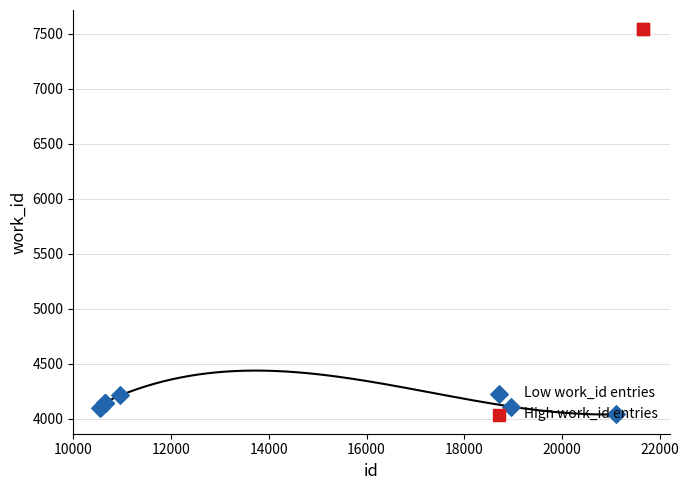

Between 10962 and 21099, which is larger?

10962